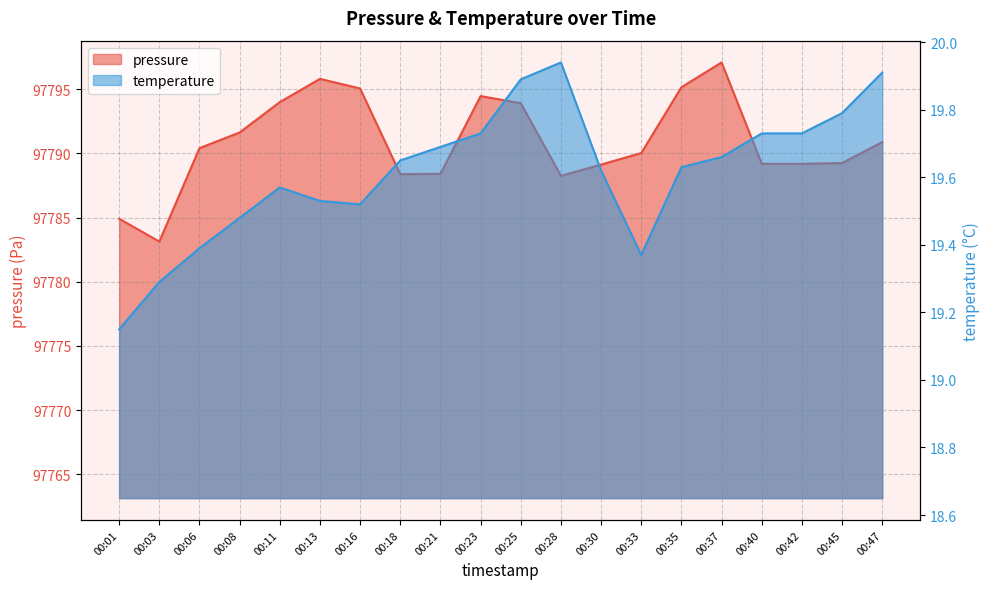

At which label does temperature reach its minimum?

00:01